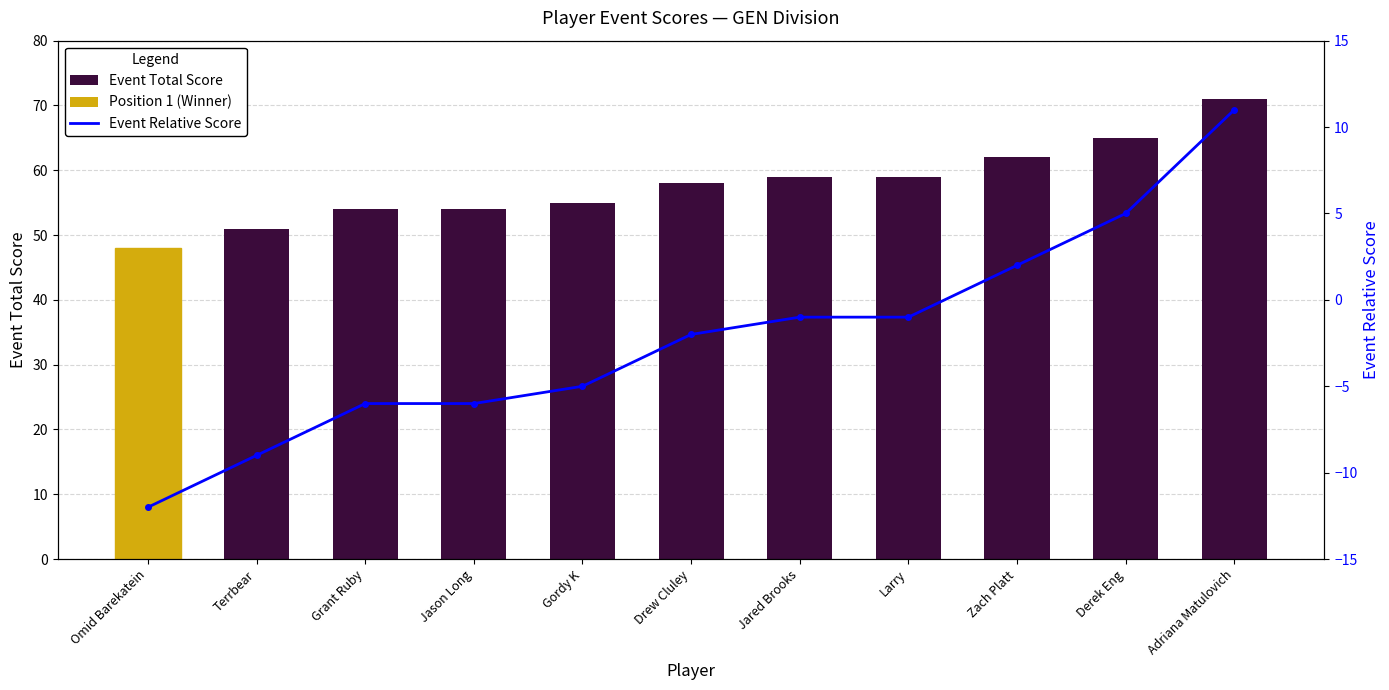

Between Gordy K and Drew Cluley, which is larger?

Drew Cluley